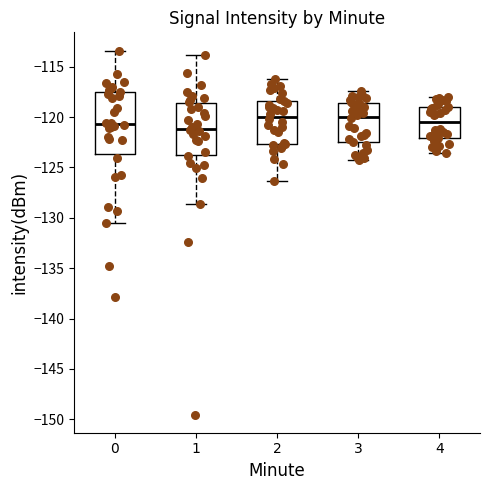

Where does the median line of the box at x = 0 sit on the y-axis? The values are not printed on the chart, so give them approximately, as read against the axis.

-120.5